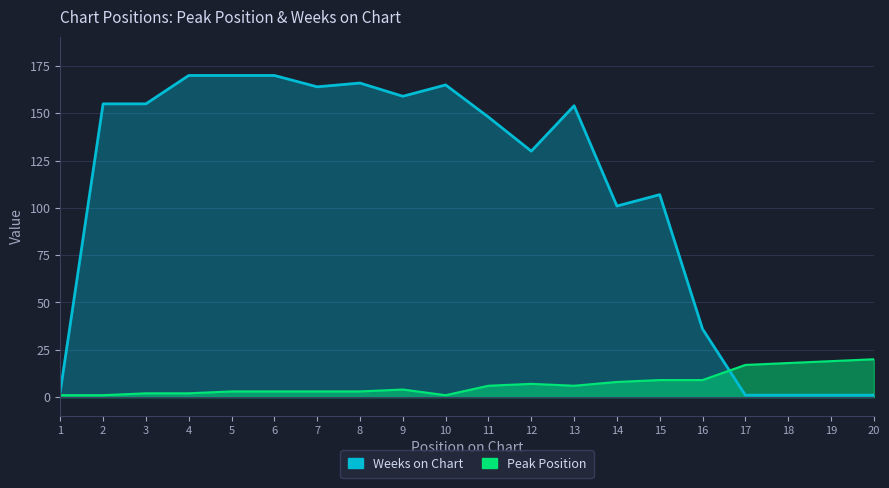

Reading left to right, list all the values displayed in this chart.

Peak Position: 1	1	2	2	3	3	3	3	4	1	6	7	6	8	9	9	17	18	19	20
Weeks on Chart: 3	155	155	170	170	170	164	166	159	165	148	130	154	101	107	36	1	1	1	1